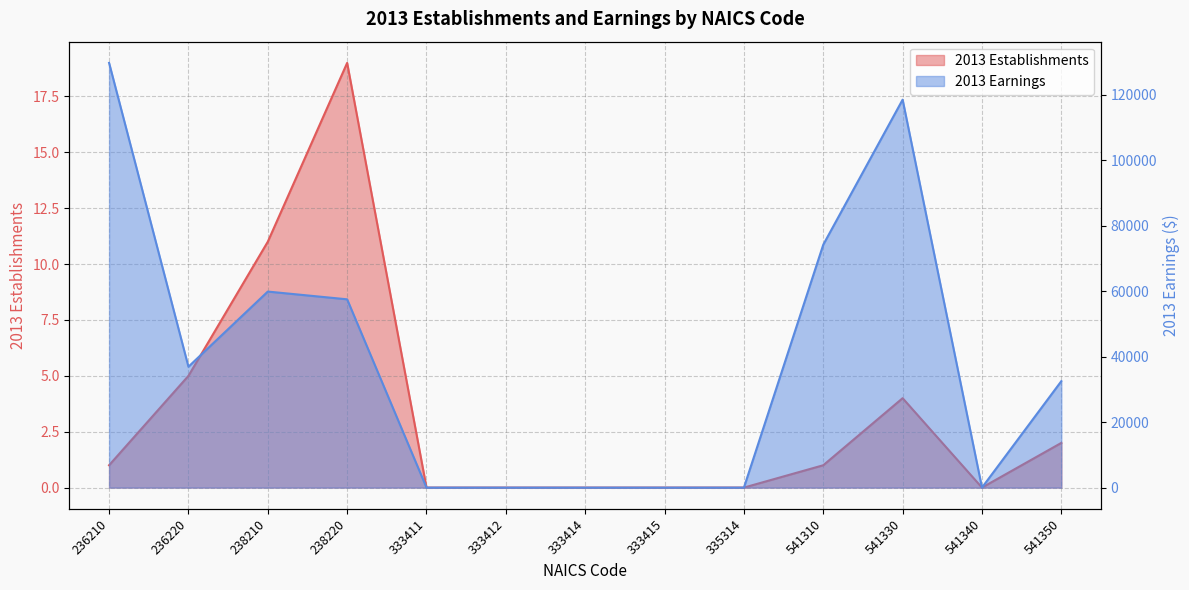

Where is the first local maximum for 2013 Earnings?

238210